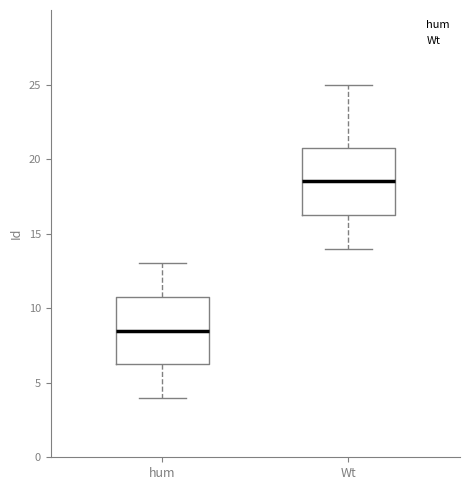

Reading left to right, read every box against the y-axis: the position of its median line, the range the box covers, and the ends of its whiskers. The values are not printed on the chart, so give them approximately, as read against the axis.

hum: median 8.5, box 6.5 to 11.0, whiskers 4.0 to 13.0
Wt: median 18.5, box 16.5 to 21.0, whiskers 14.0 to 25.0